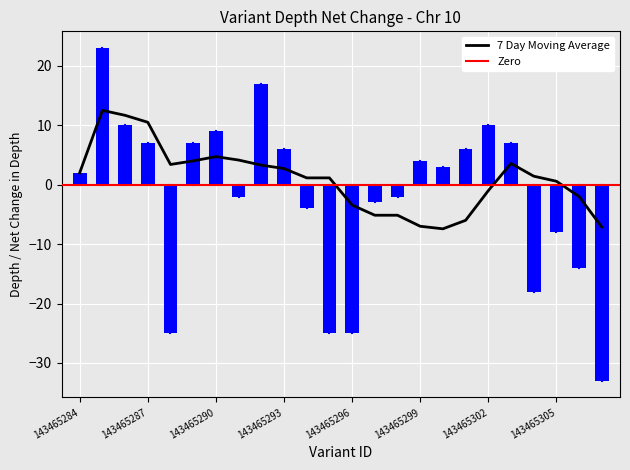

At which label does the data first exceed 3?

143465285